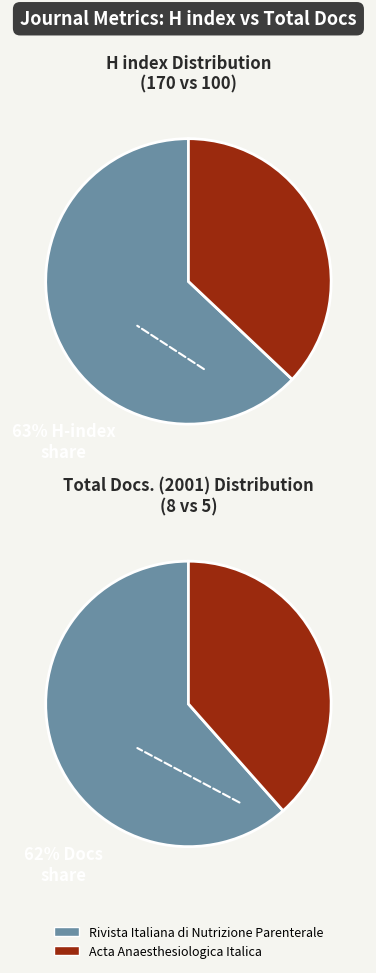

Count the number of slices in the pie.

2